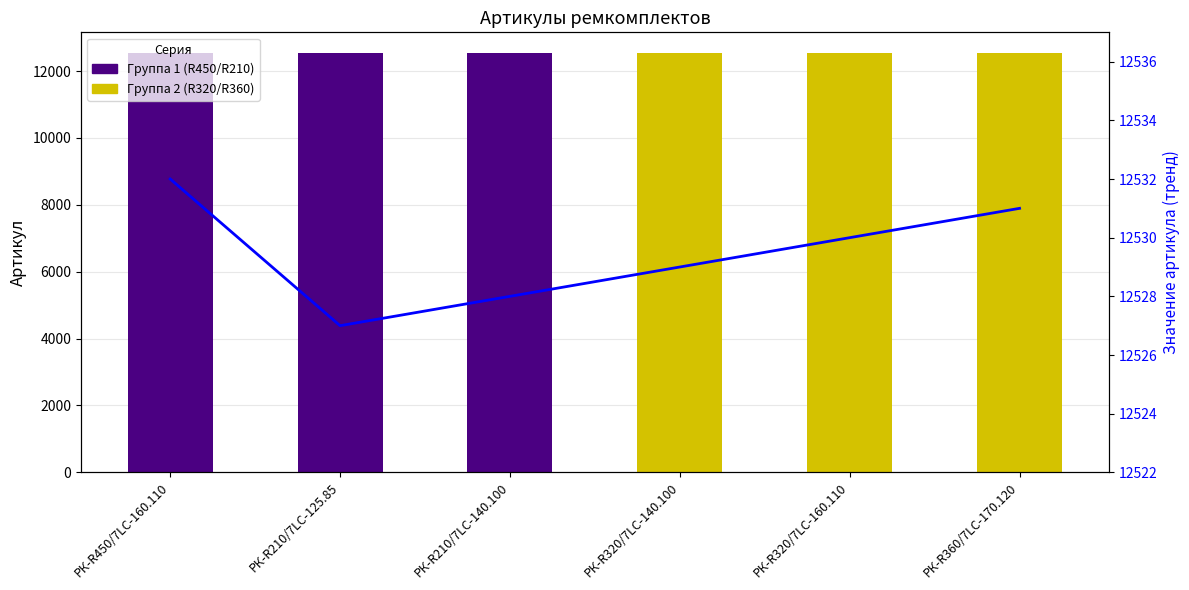

At which category does the chart reach its minimum across all series?

РК-R210/7LC-125.85